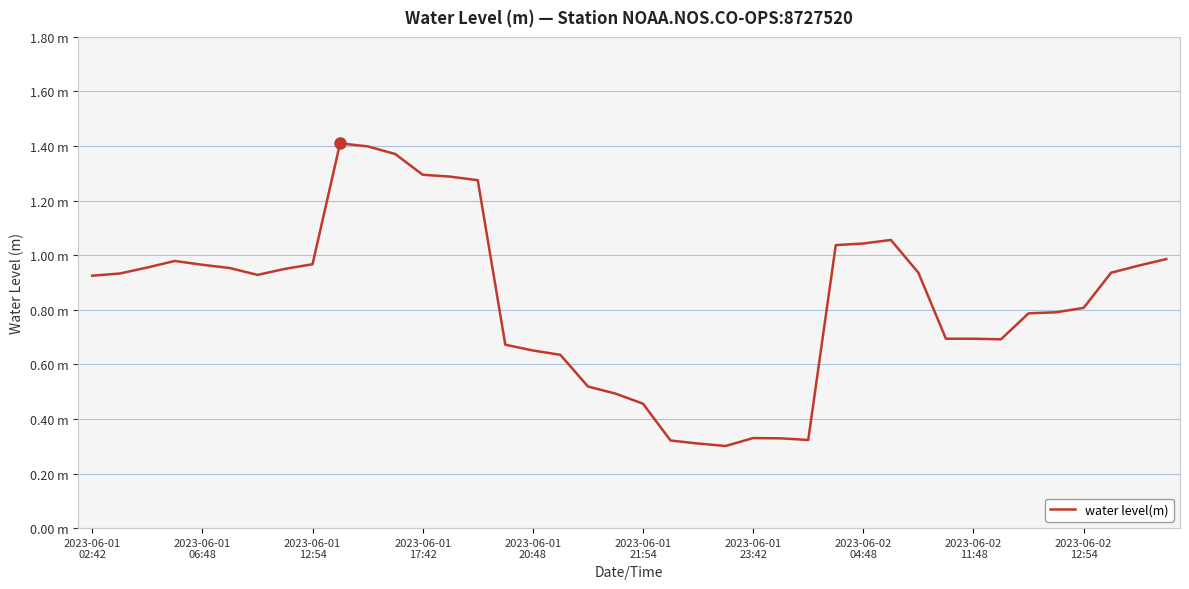

Is this an area chart (filled region under the line)?

No